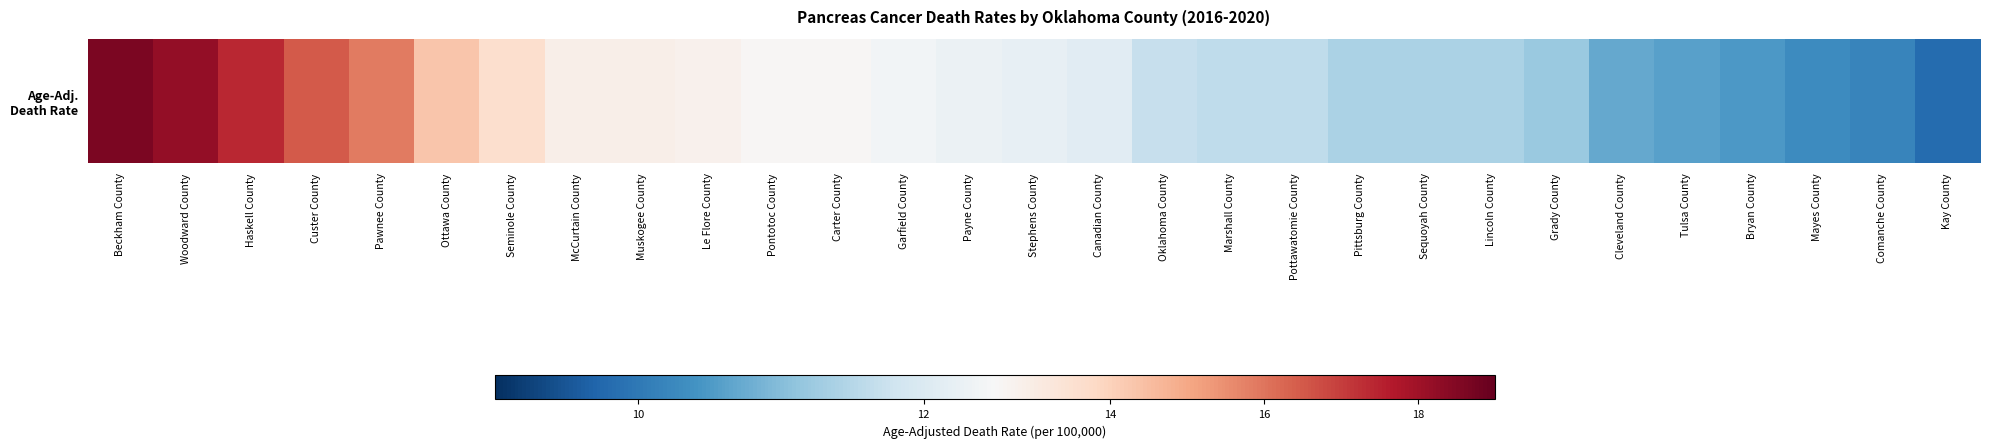

True or false: the data shows 11.6 at Marshall County.

True